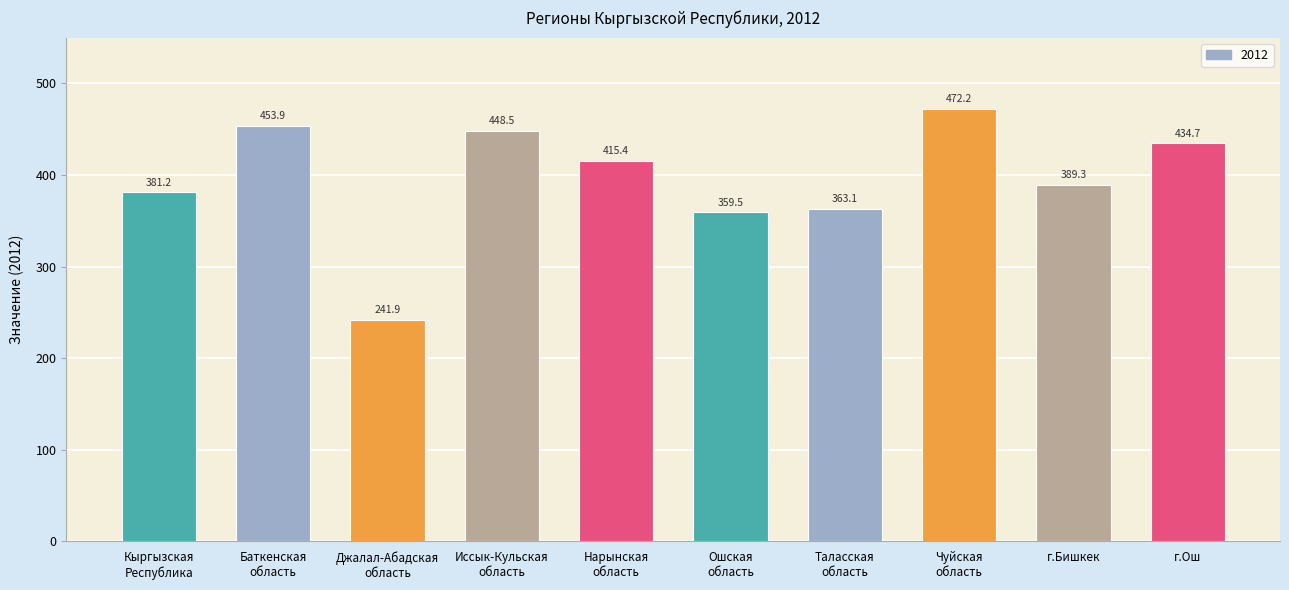

Is it true that the value at Таласская
область is 363.1?

True